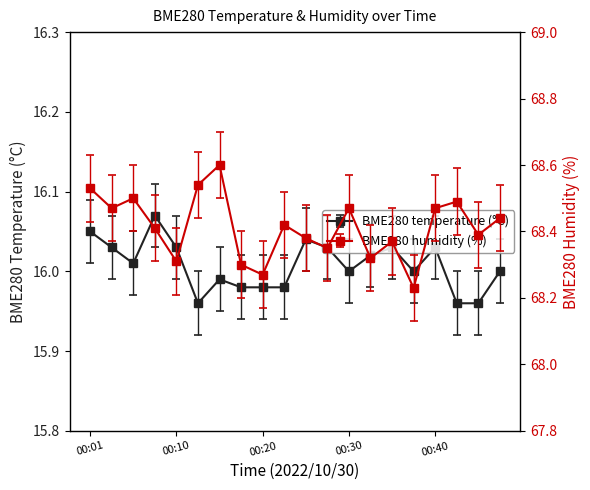

Between 7 and 11, which is larger?

11